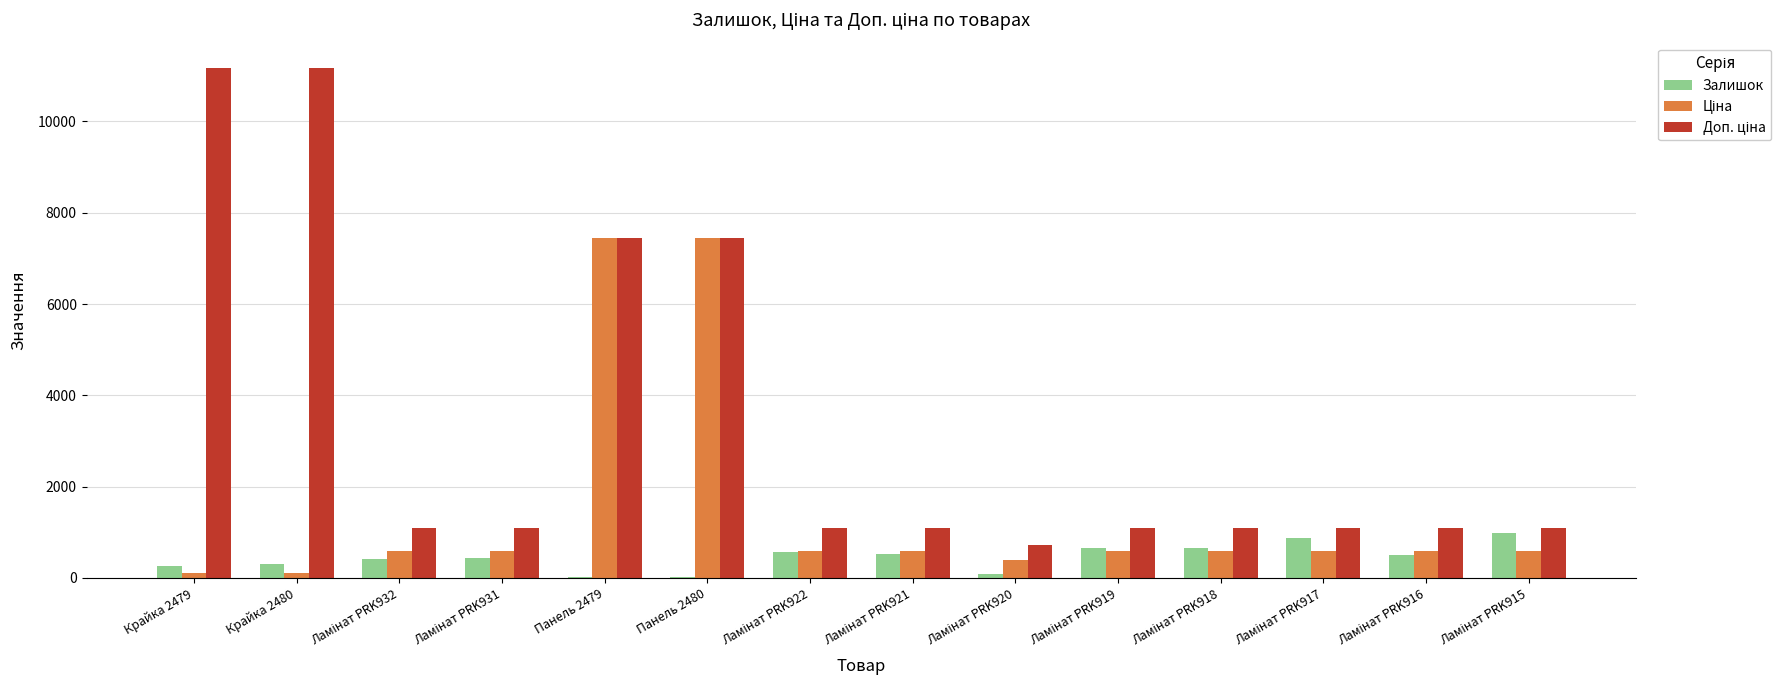

What is the maximum value shown in the chart?

11169.0